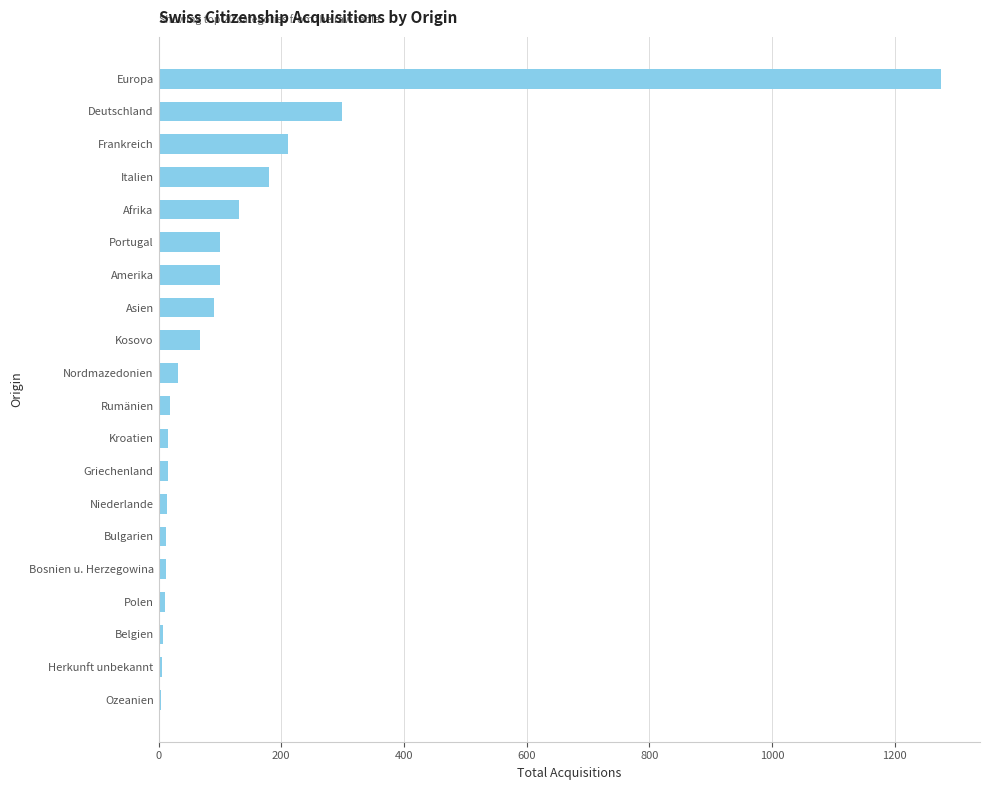

What is the sum of all values?

2599